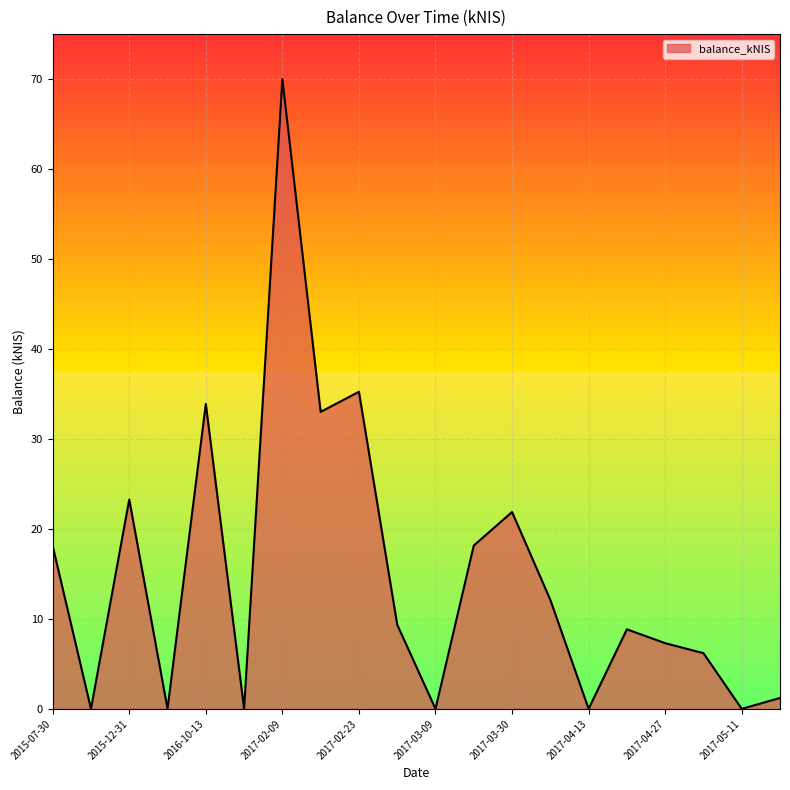

True or false: there are more than 2 points higher than both neighbors.

True